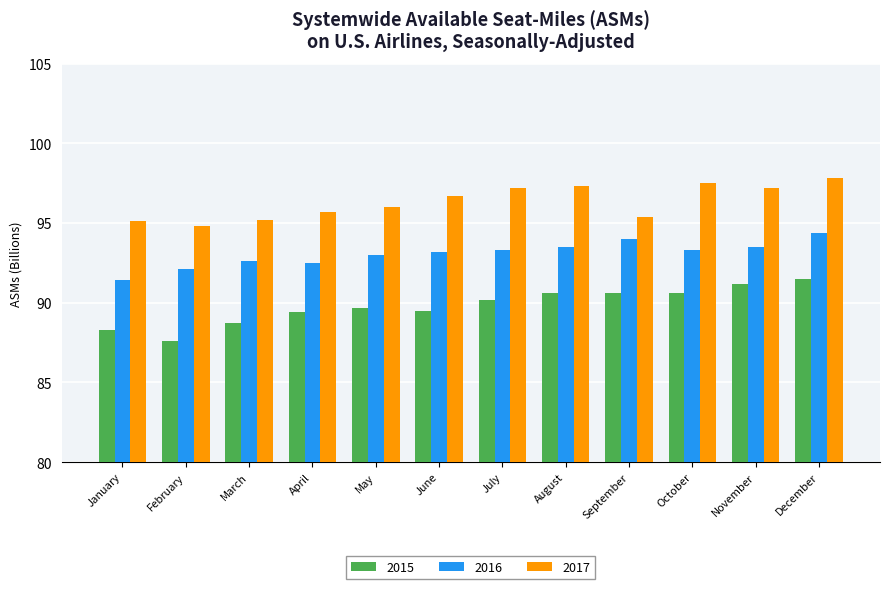

What is the maximum value shown in the chart?

97.8